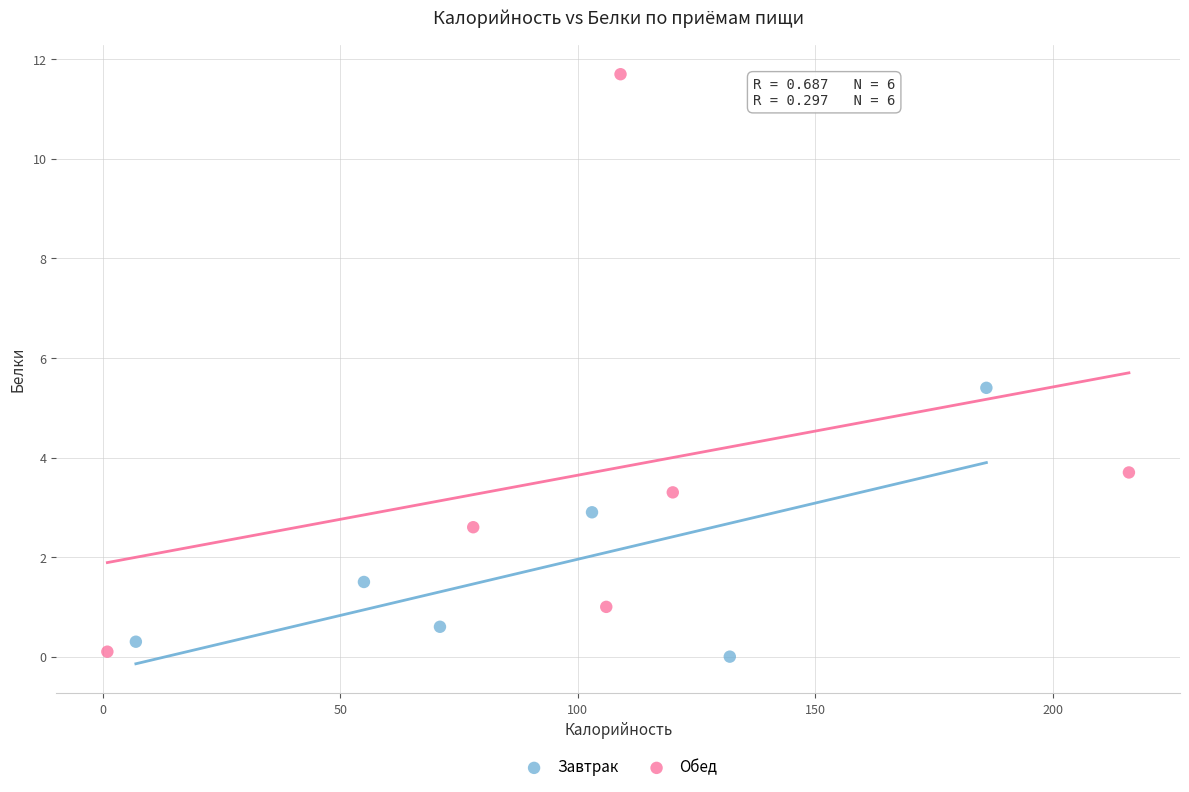

Which series contains the highest Y value?

Обед